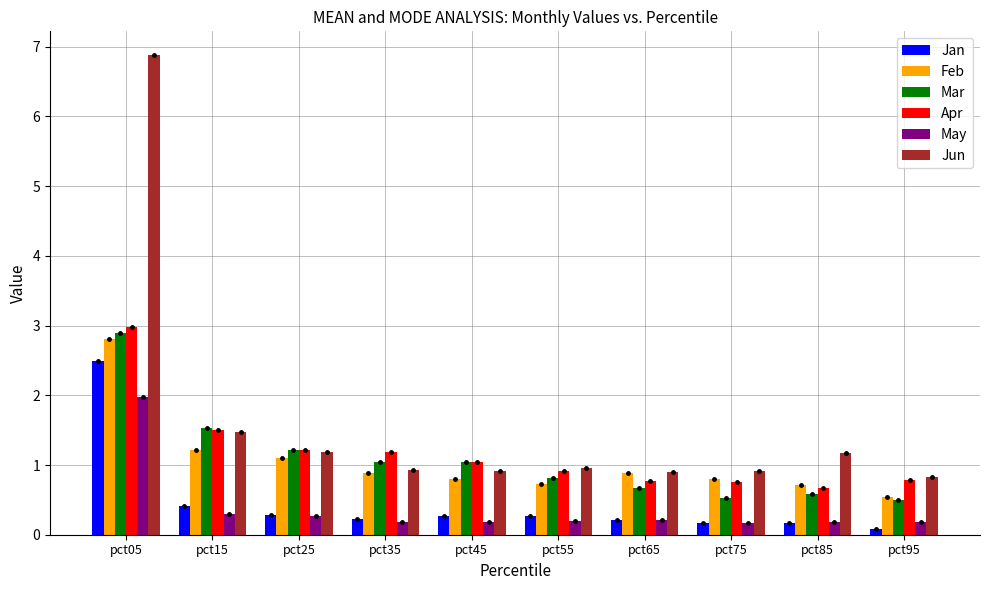

What are all the series names shown in the legend?

Jan, Feb, Mar, Apr, May, Jun